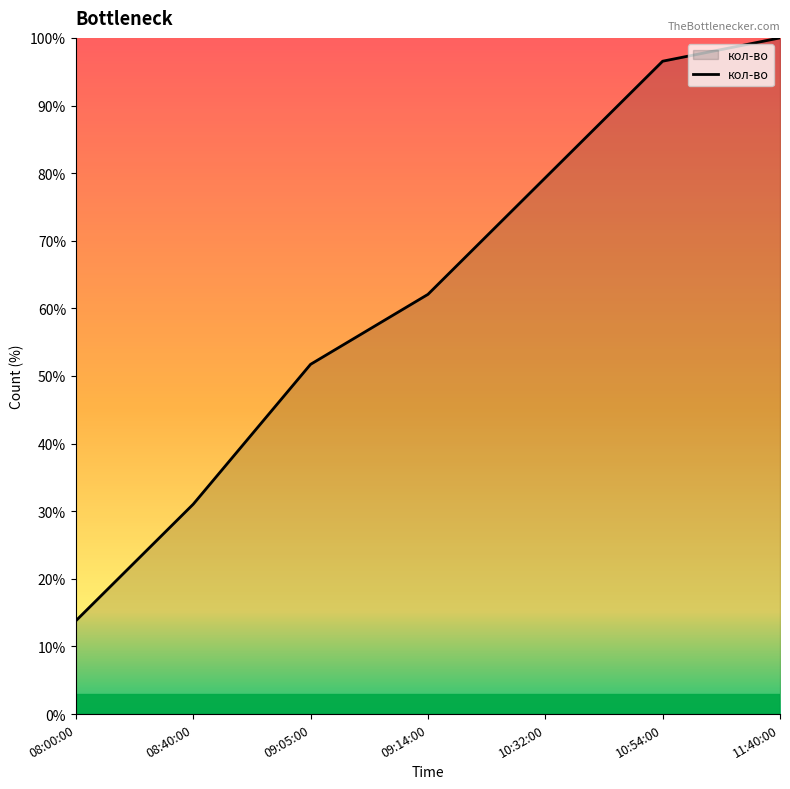

Reading left to right, extract all data points from this chart.

08:00:00=13.8	08:40:00=31.0	09:05:00=51.7	09:14:00=62.1	10:32:00=79.3	10:54:00=96.6	11:40:00=100.0